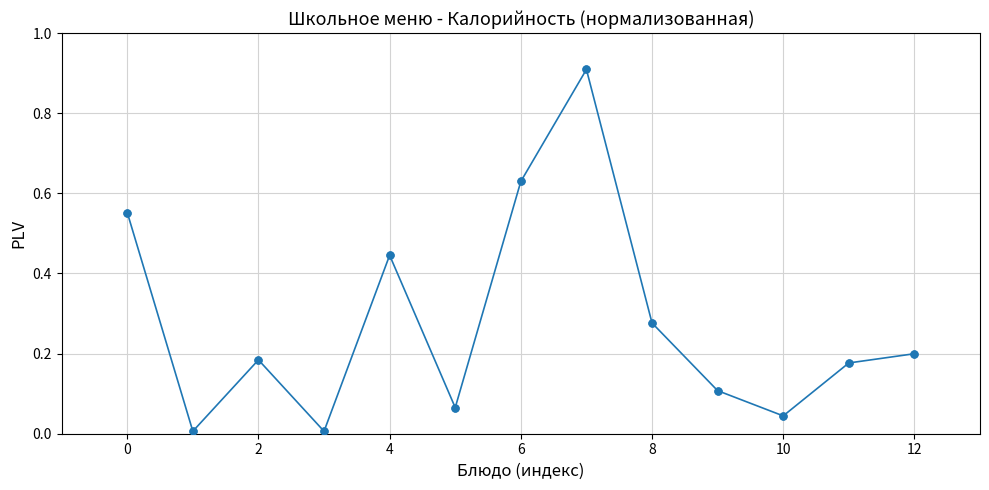

How many points are lower than both their immediate neighbors (excluding endpoints)?

4